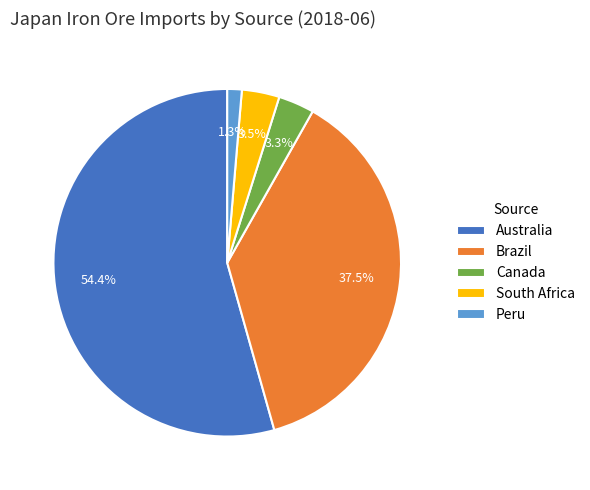

Combined, what portion of the pie is South Africa and Peru?

4.8%